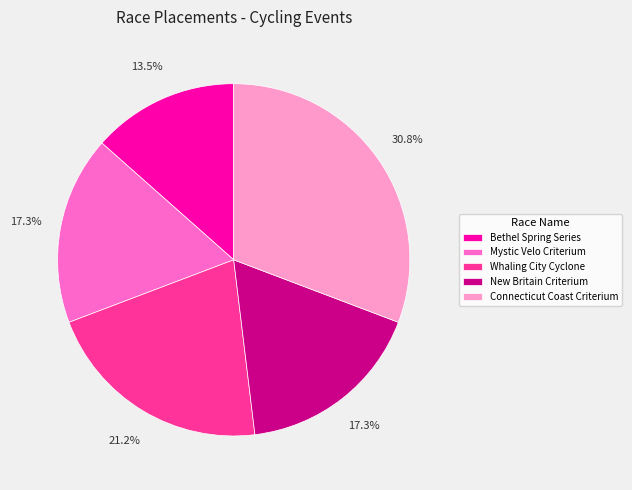

Which category has the biggest portion of the pie?

Connecticut Coast Criterium